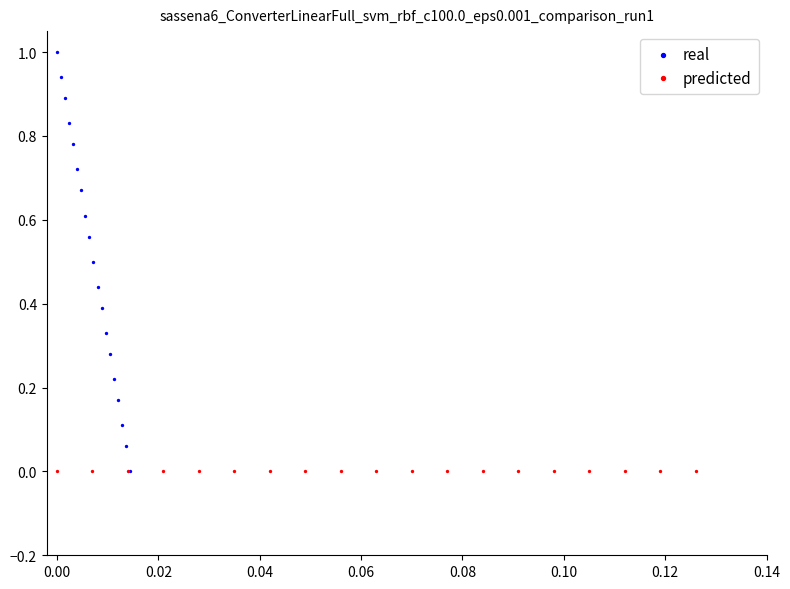

Which series contains the highest Y value?

real